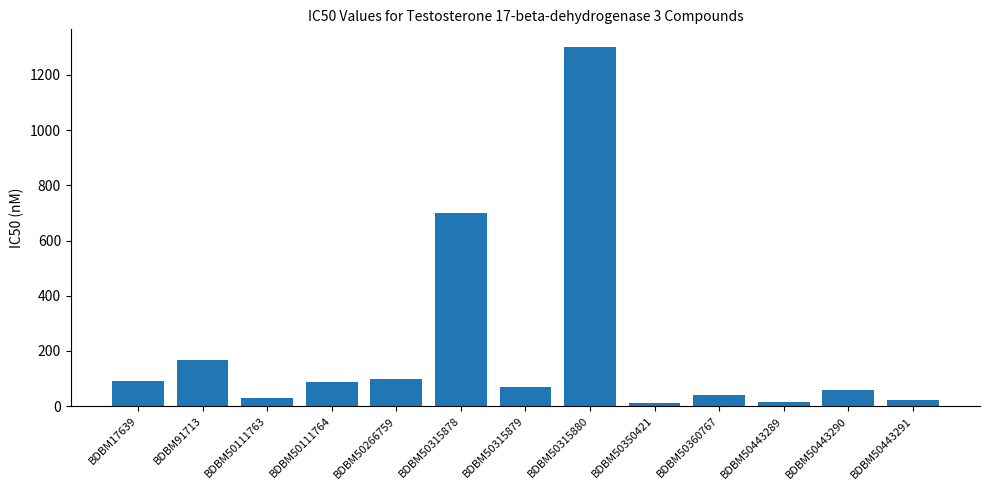

What is the ratio of the value at BDBM50360767 to the value at BDBM50443290?

0.7